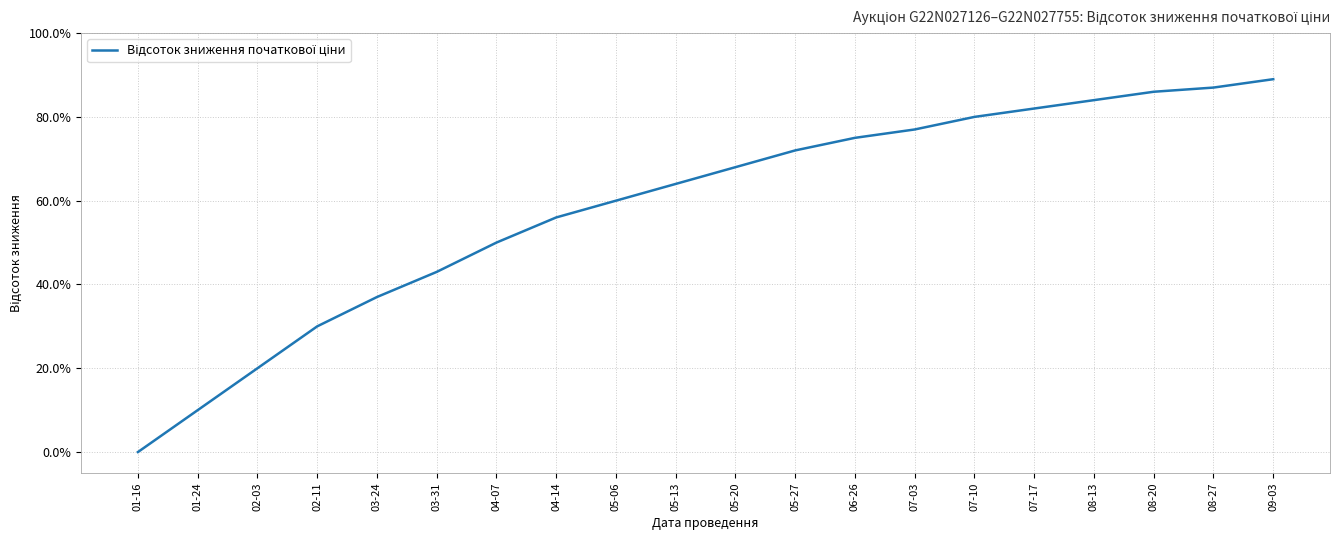

Does the chart display data point markers on the line(s)?

No